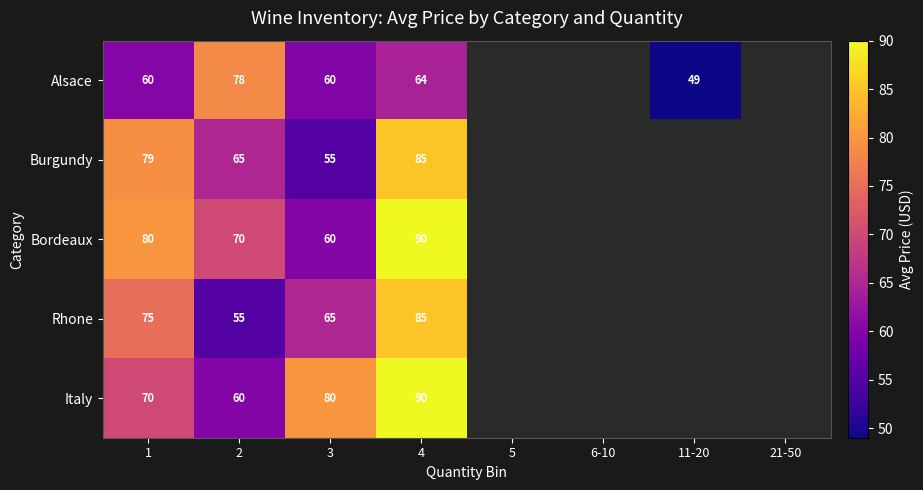

Is it true that Bordeaux equals 124.8 at 1?

False